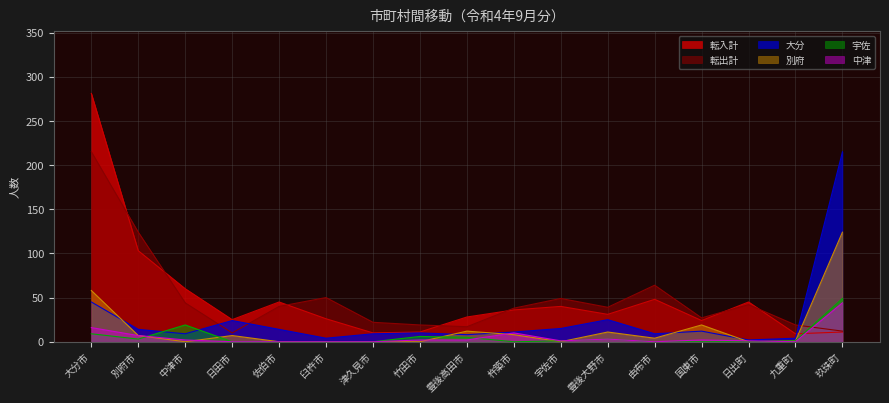

Does the chart display data point markers on the line(s)?

No